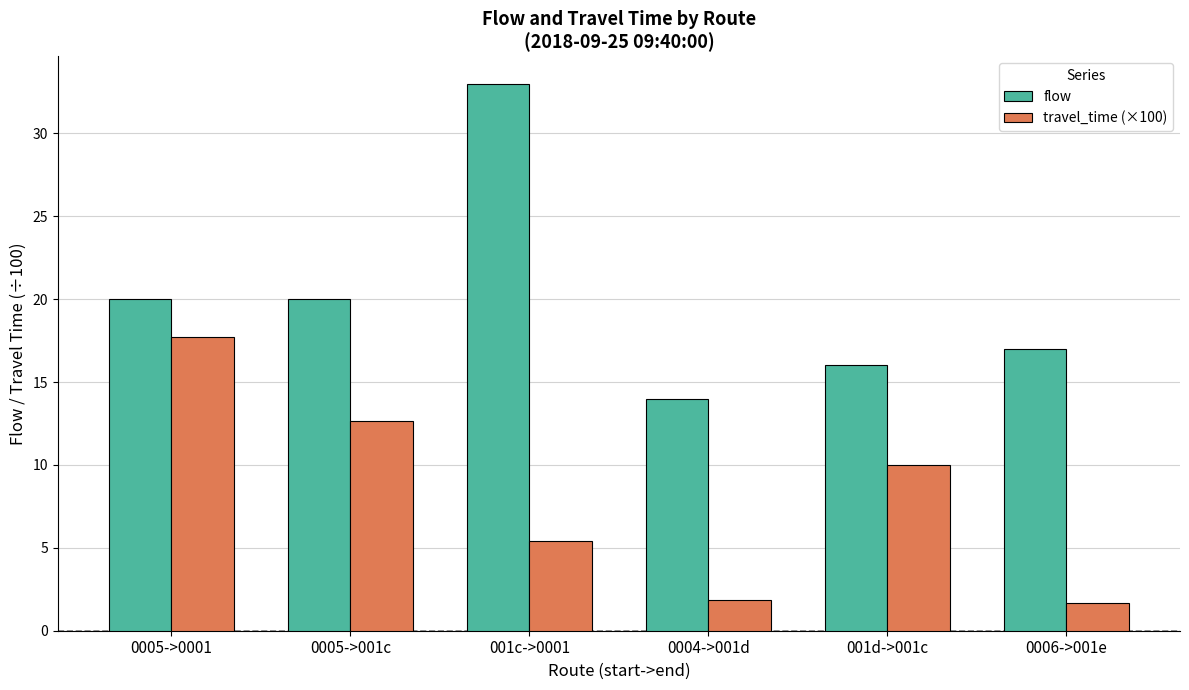

At which label is travel_time (×100) closest to 9?

001d->001c